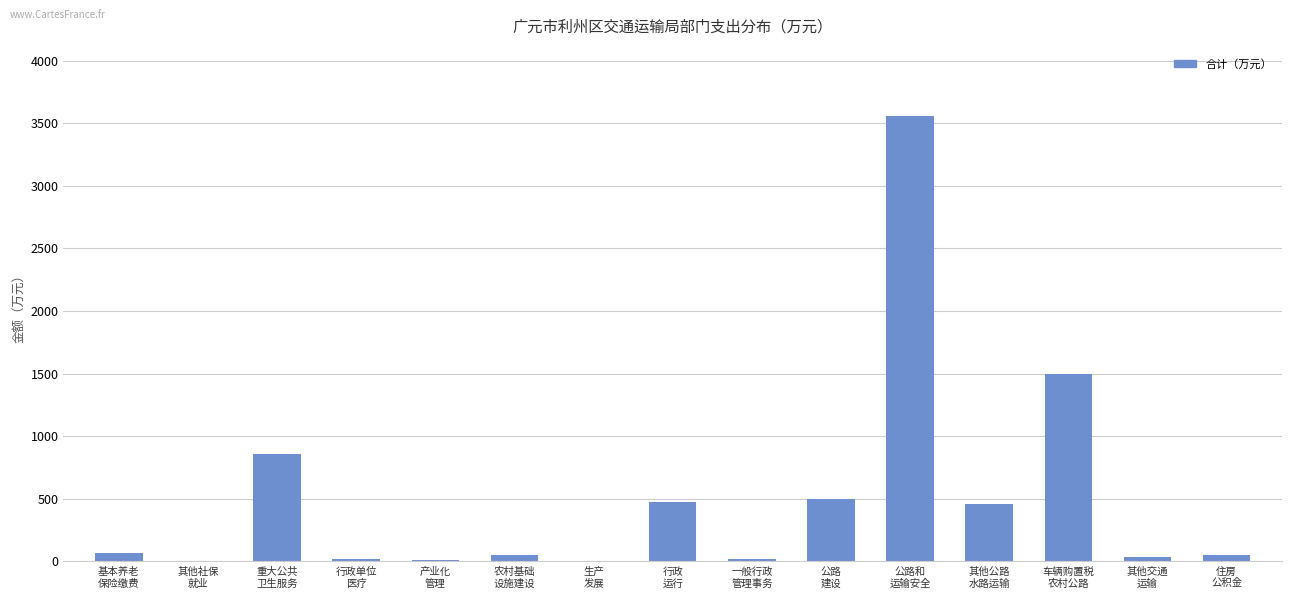

What is the greatest value displayed?

3560.6